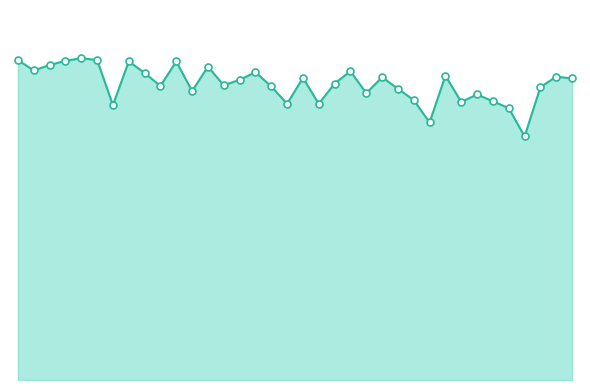

Does the chart have visible grid lines?

No